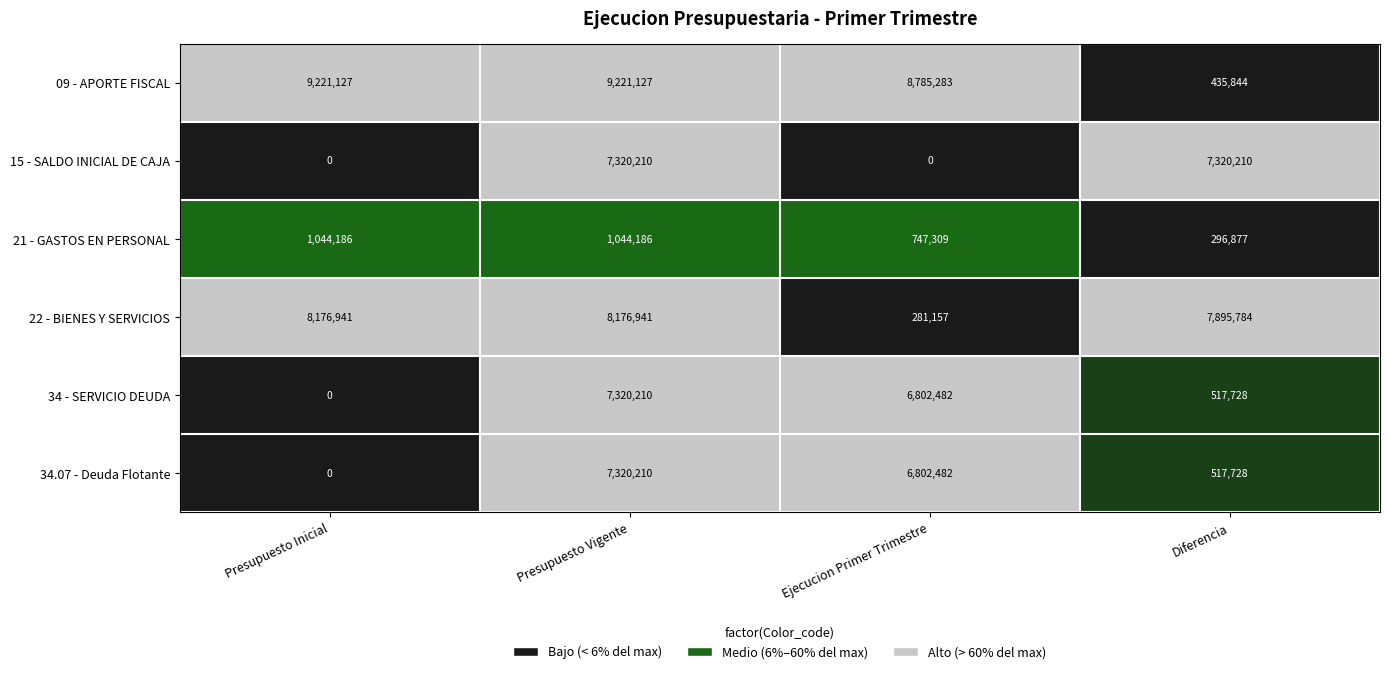

Which category has the lowest value in the 09 - APORTE FISCAL series?

Diferencia